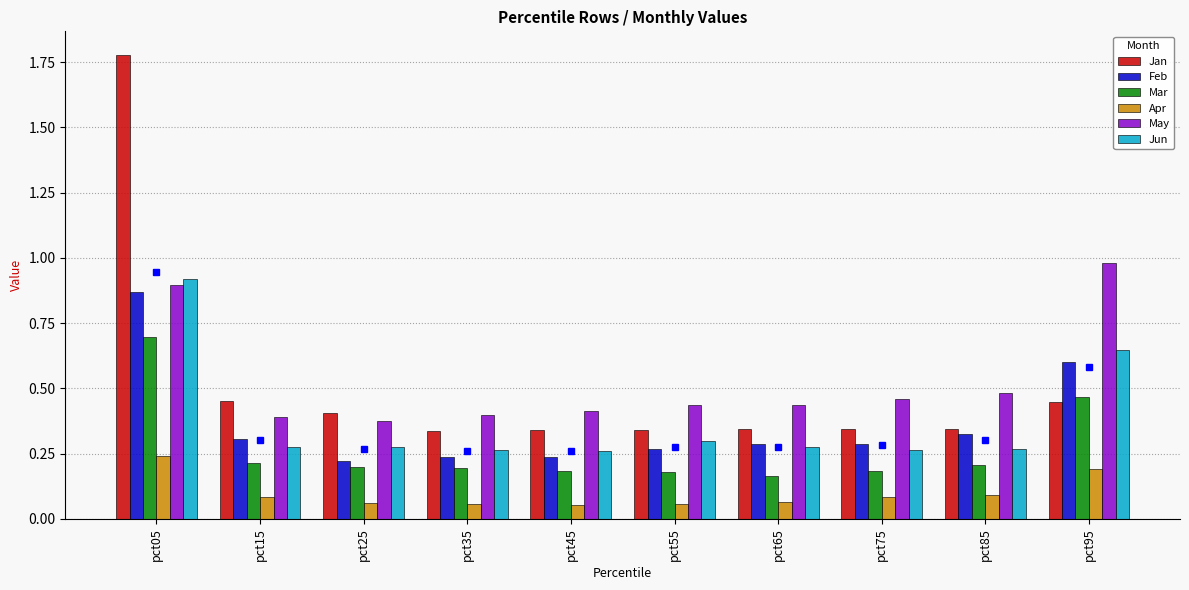

What is the difference between the maximum and second lowest values in the Jan series?

1.4